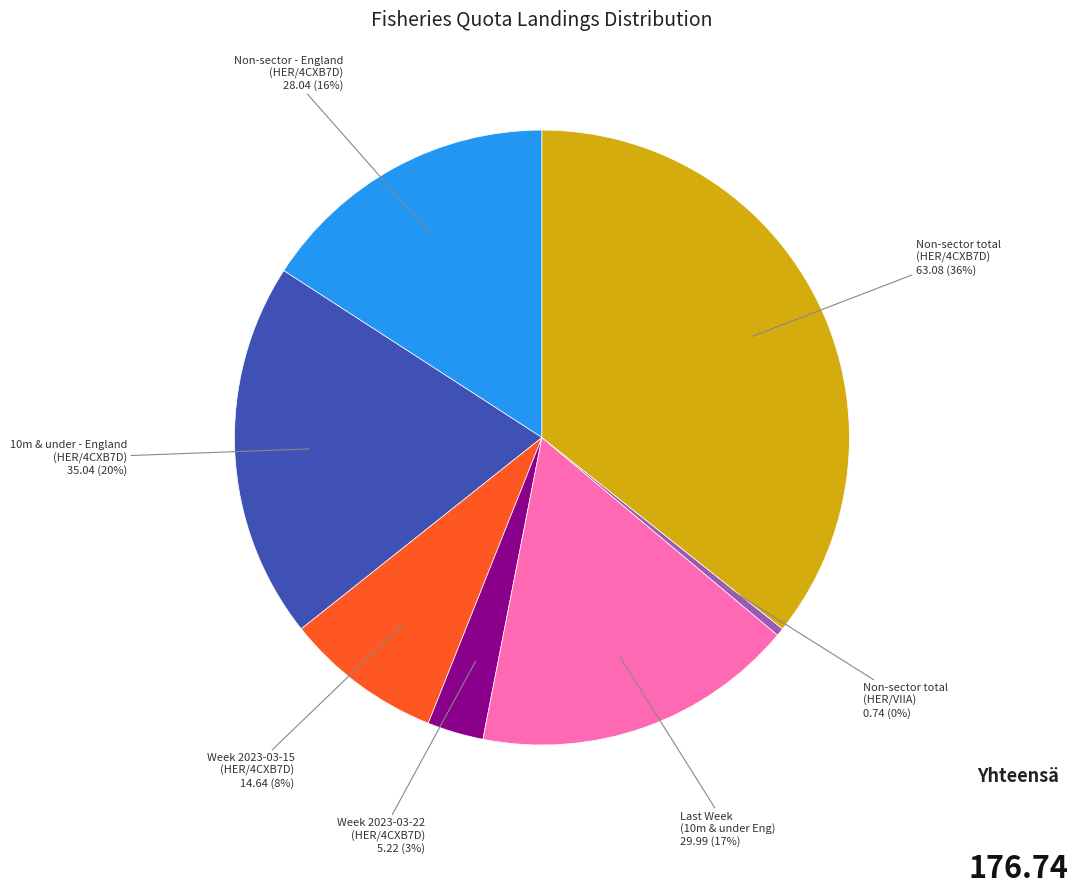

Does any single category account for the majority?

No